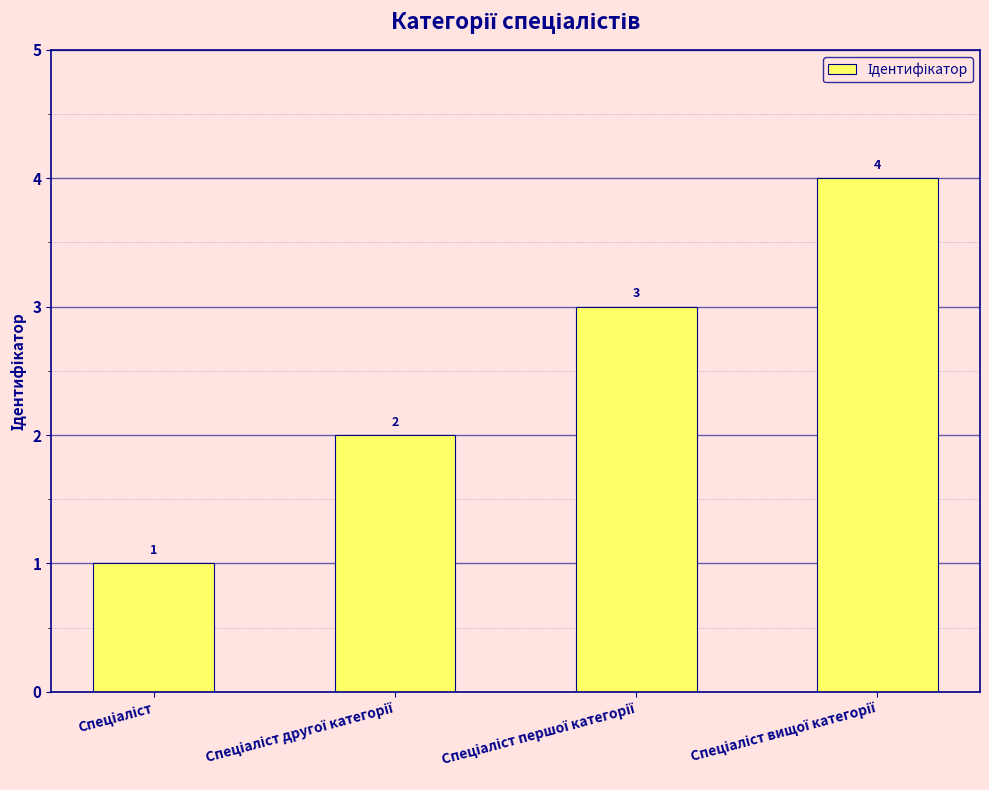

What is the sum of all values?

10